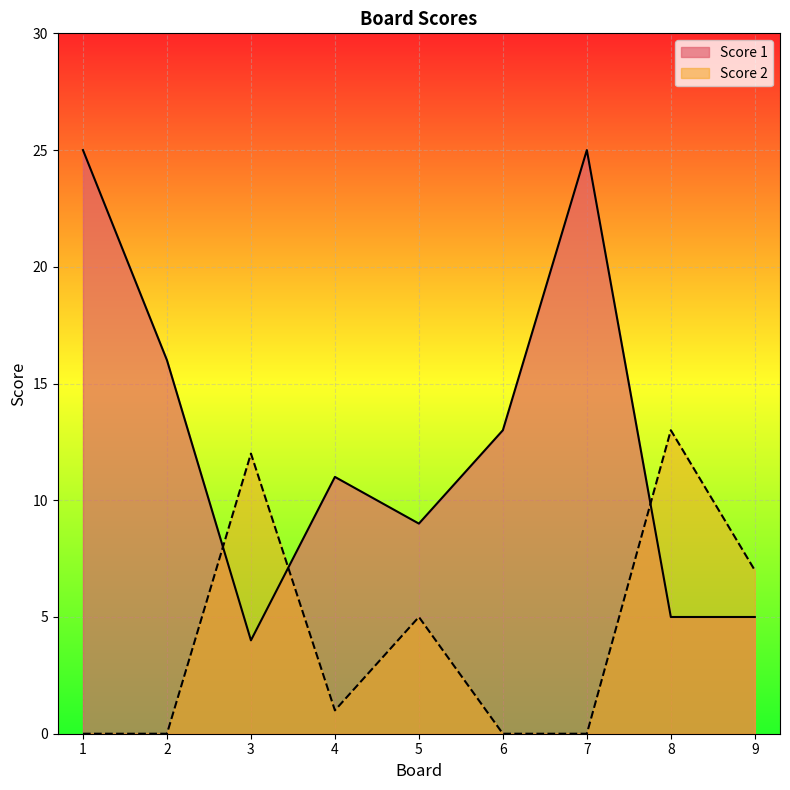

How many lines are shown in the chart?

2